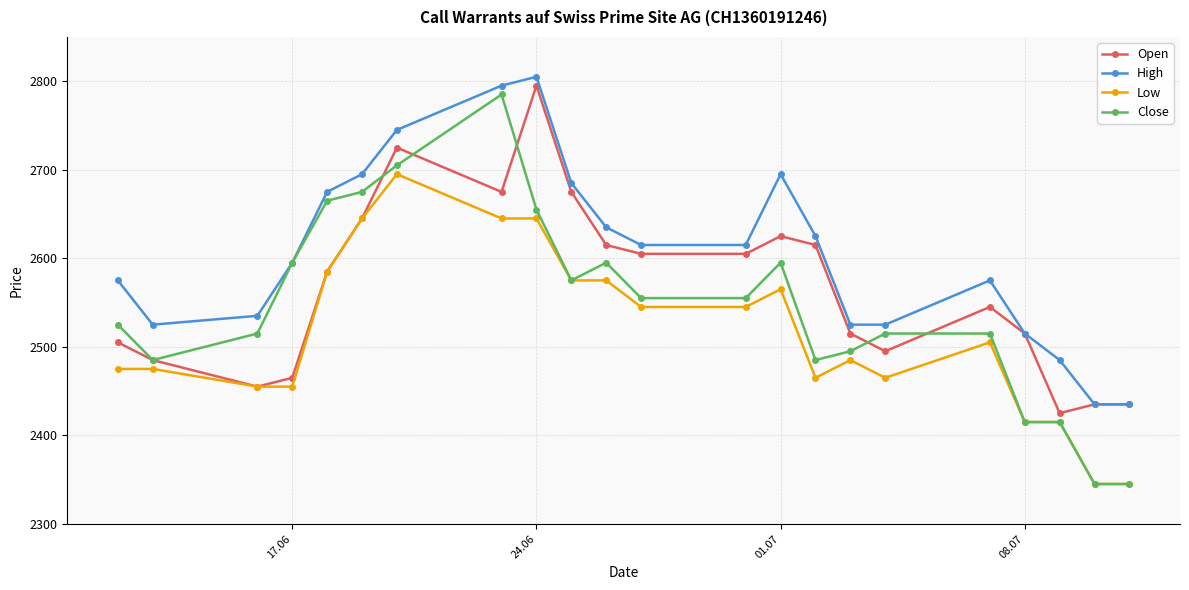

True or false: High has more than 0 interior local peaks.

True